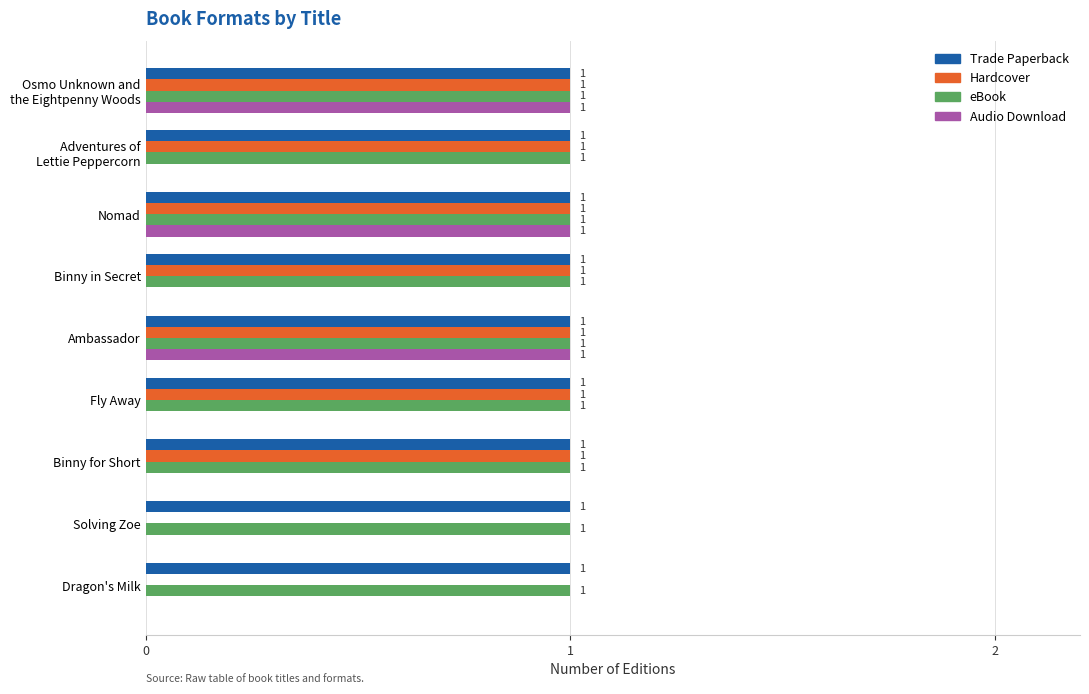

The value of Trade Paperback at Solving Zoe is 0. True or false?

False